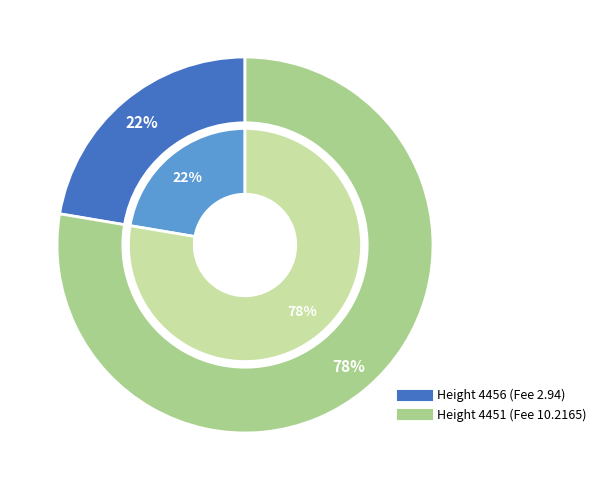

Is there any slice that represents more than half of the pie?

Yes